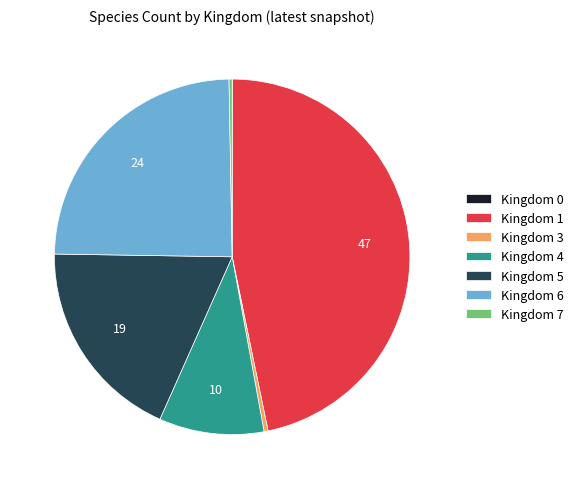

Is the sum of Kingdom 5 and Kingdom 3 greater than half?

No